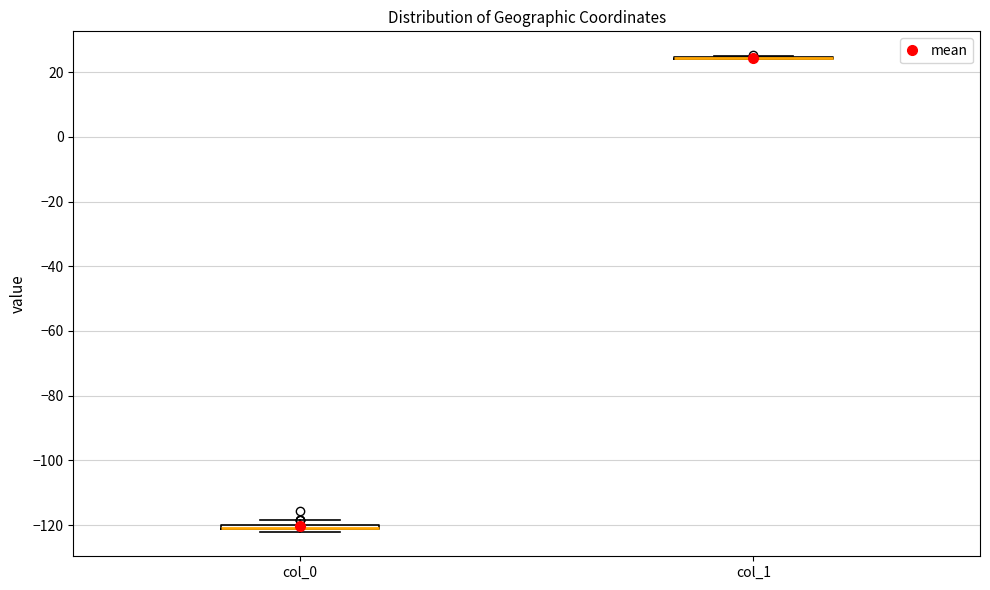

Where is the lower edge of the box for col_0 on the y-axis? The values are not printed on the chart, so give them approximately, as read against the axis.

-122